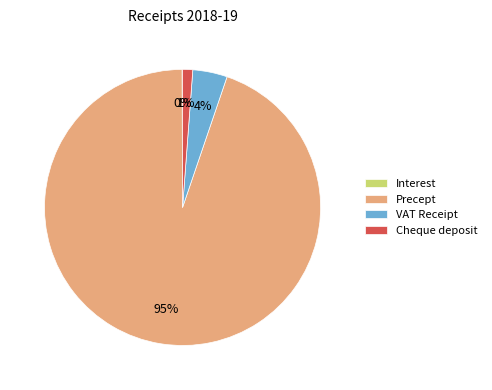

Is the sum of VAT Receipt and Precept greater than half?

Yes